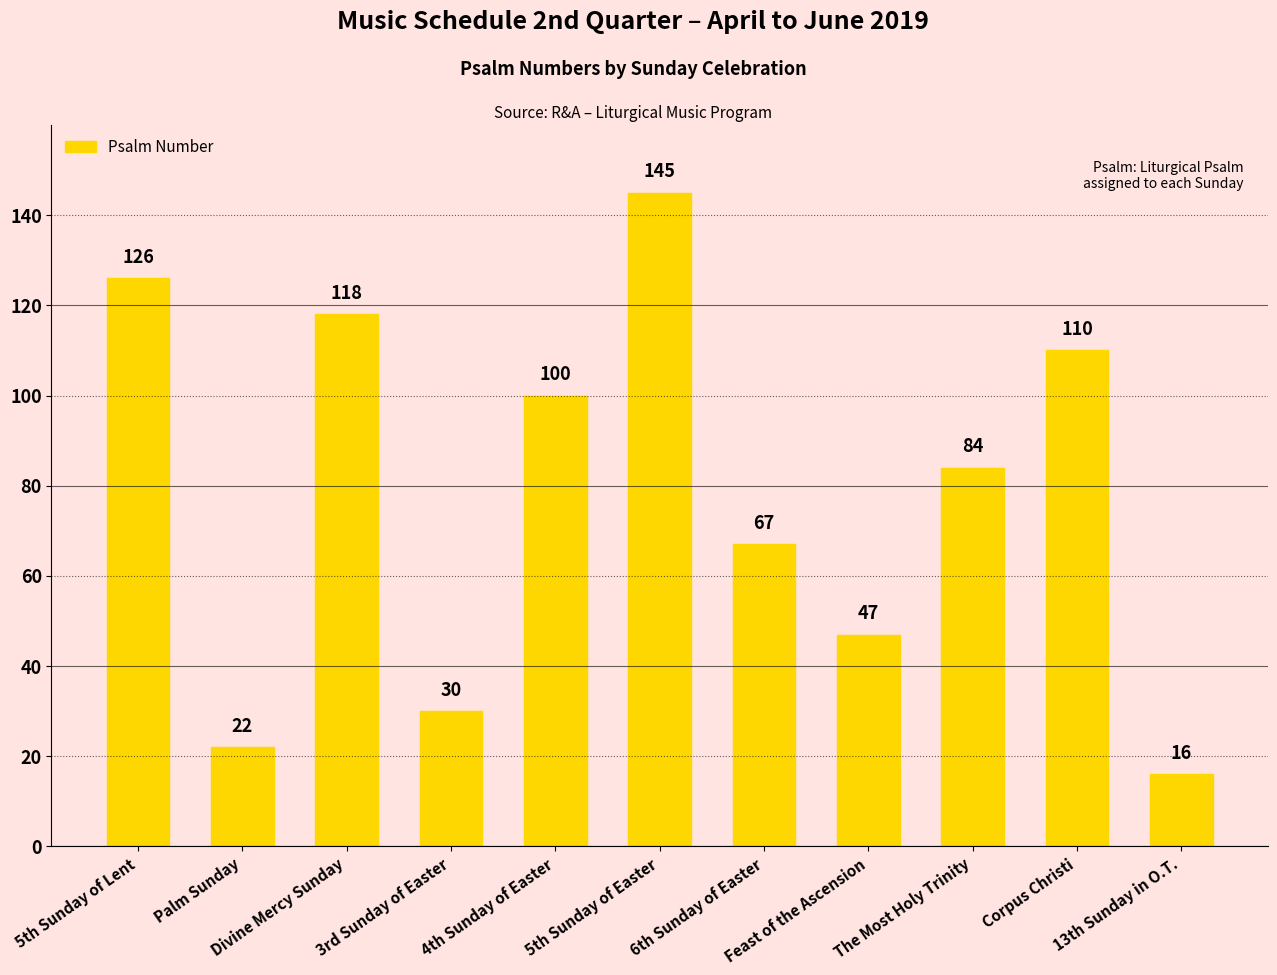

What value does the data have at 13th Sunday in O.T., to the nearest 5?

15